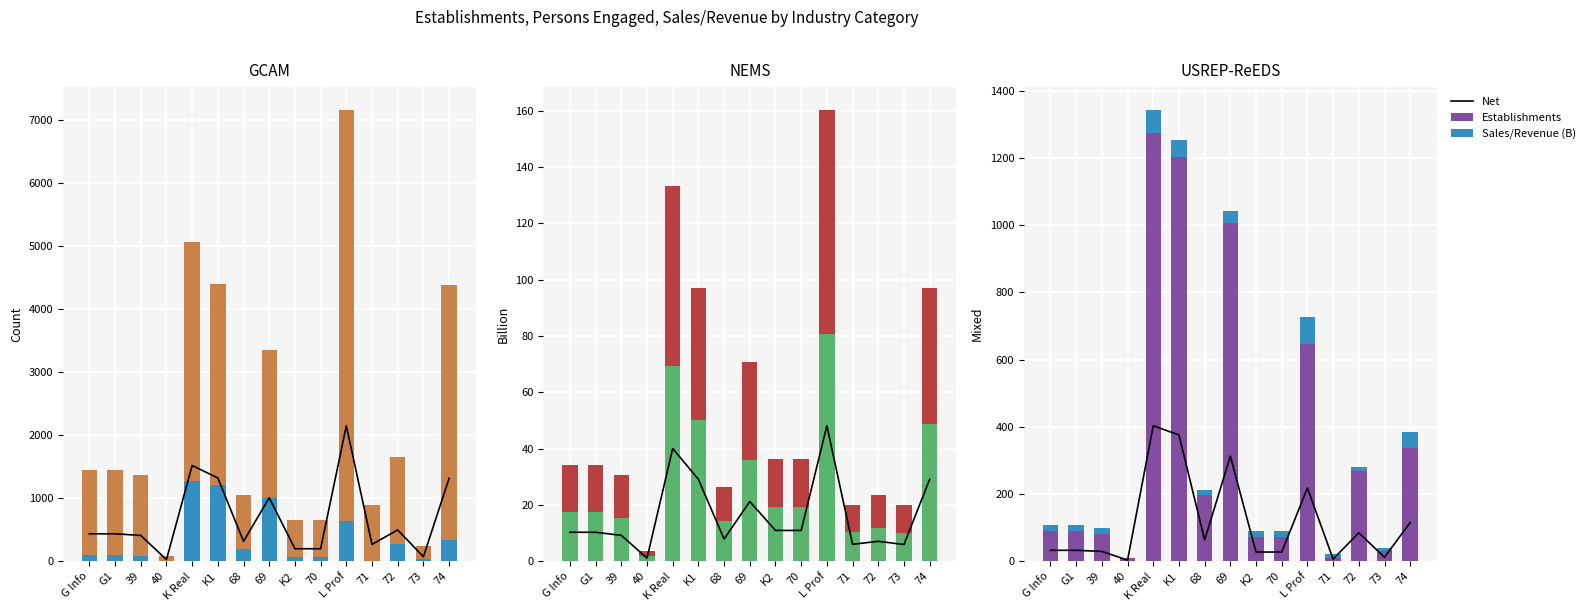

What is the sum of the Establishments values at 74 and G Info?

427.0